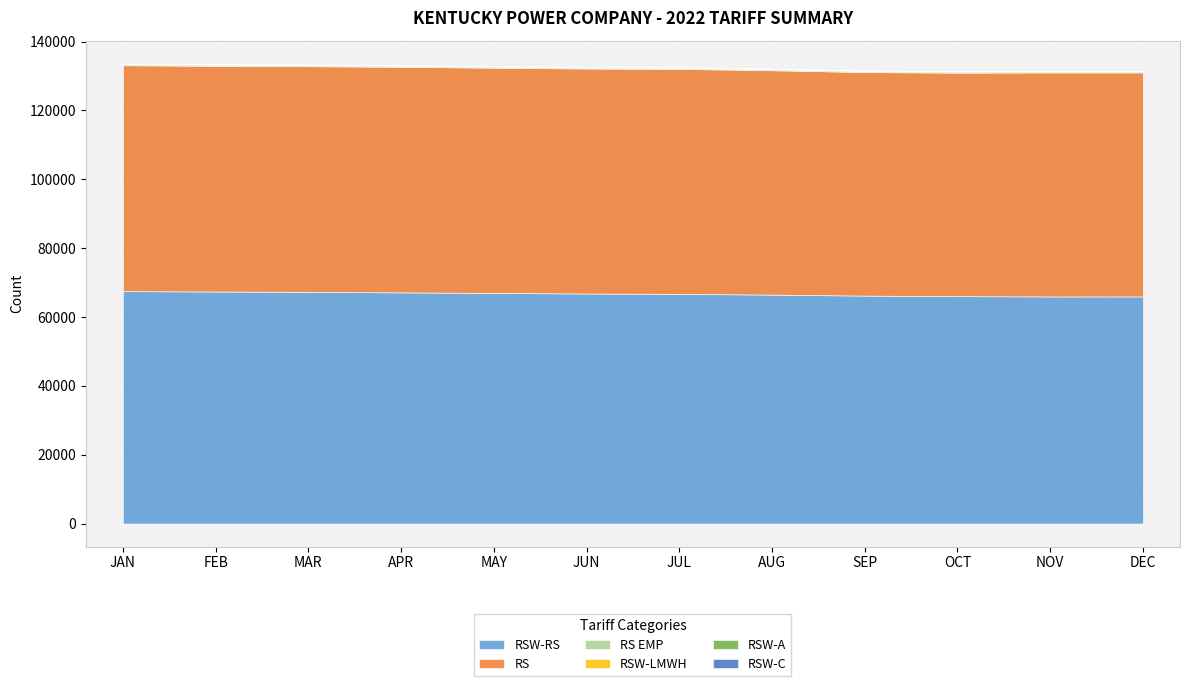

True or false: RS EMP and RS intersect in this chart.

False